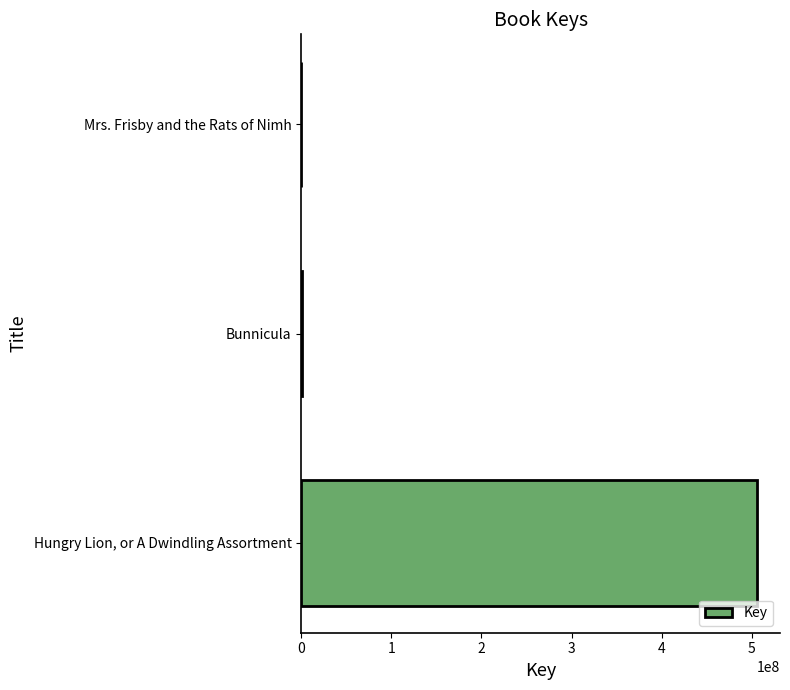

At which label is the value closest to 253005211?

Bunnicula